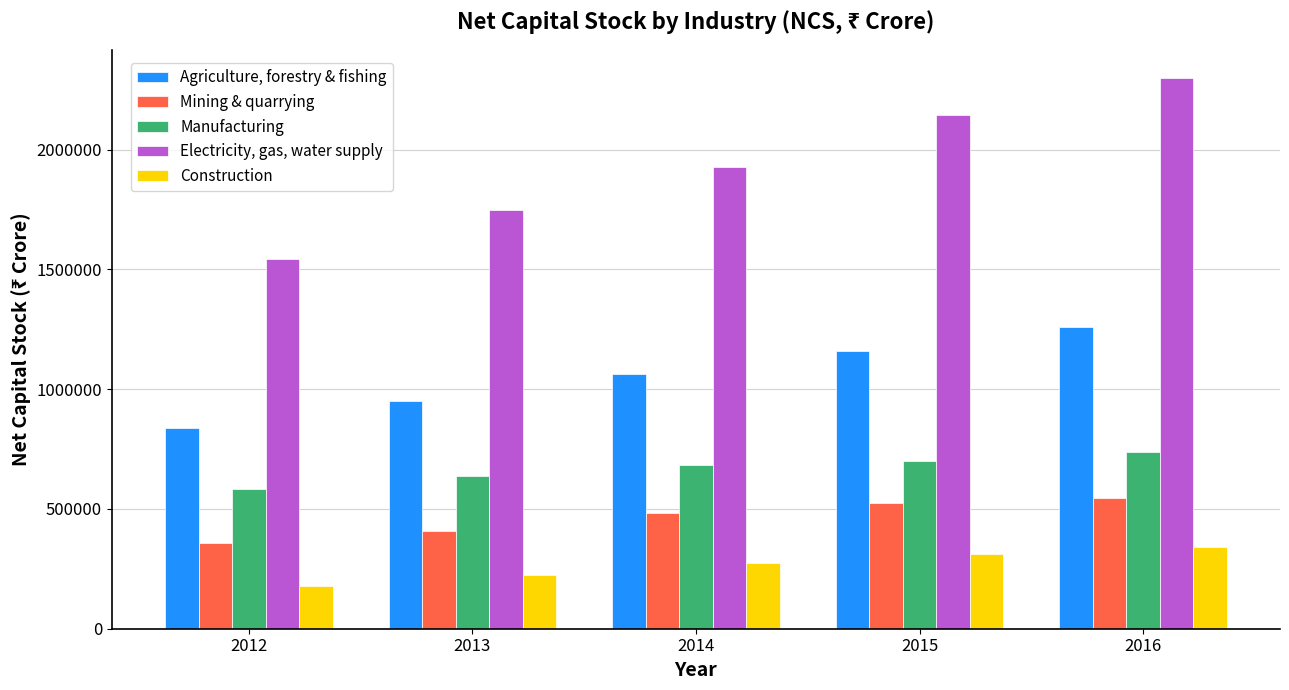

What is the difference between the maximum and minimum values in the Manufacturing series?

156757